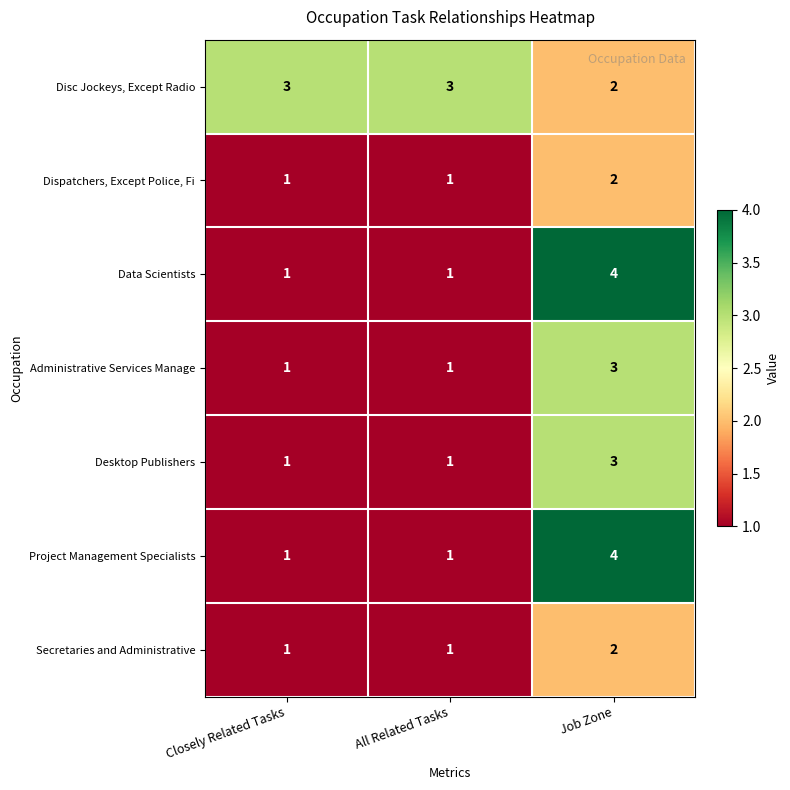

How many categories are shown in the chart?

3